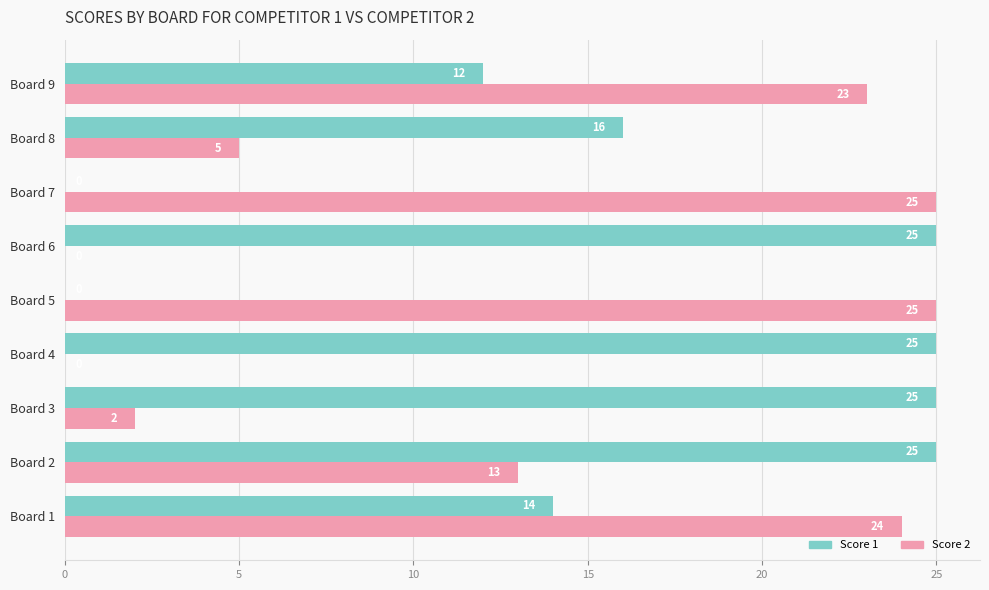

How many categories are shown in the chart?

9